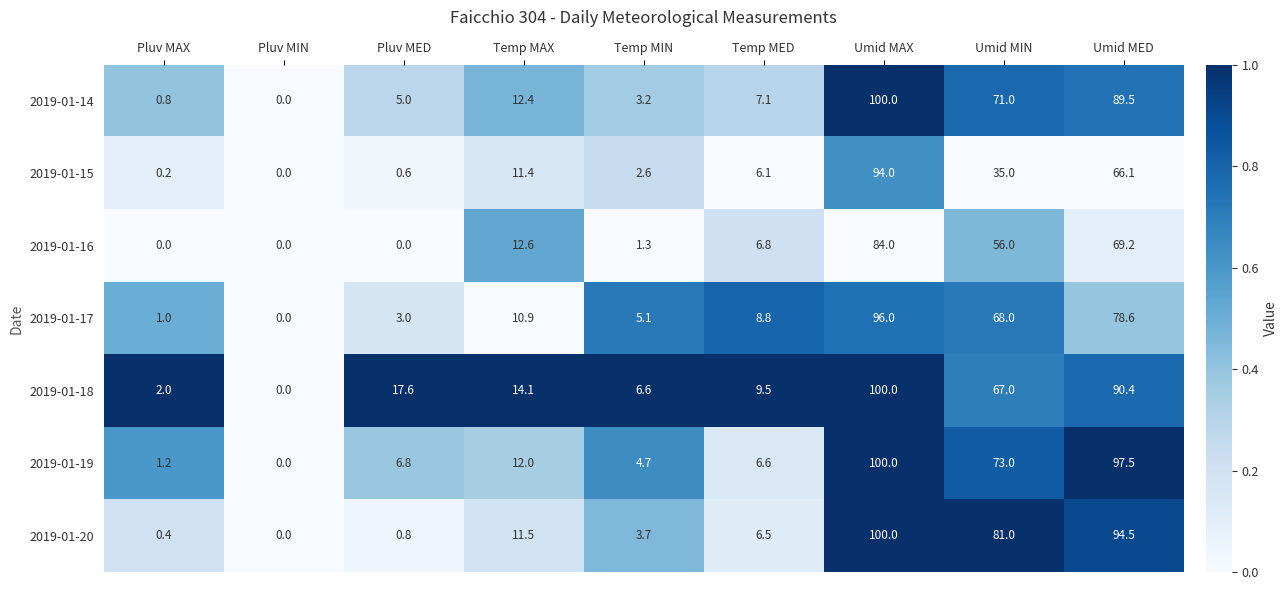

What is the total value across all series at Temp MED?

51.4